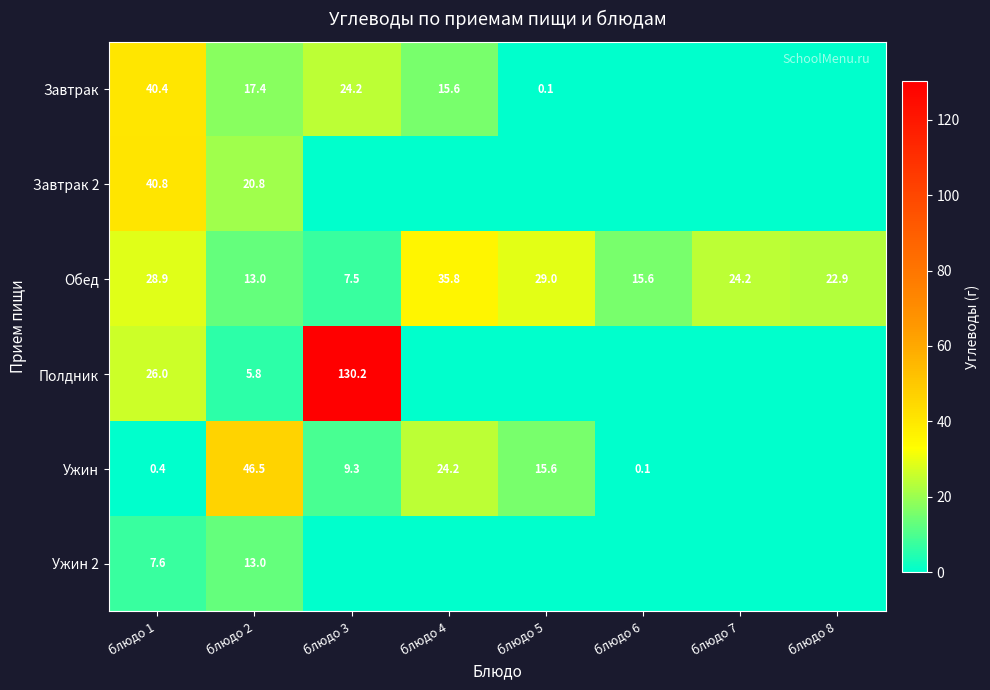

What is the minimum value for Обед?

7.5